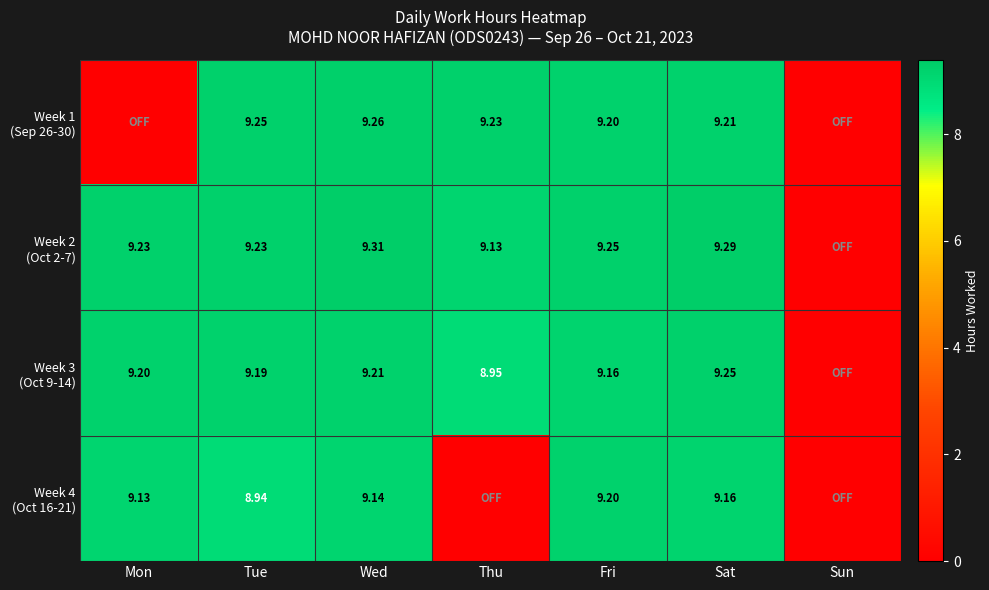

What is the greatest value displayed?

9.3